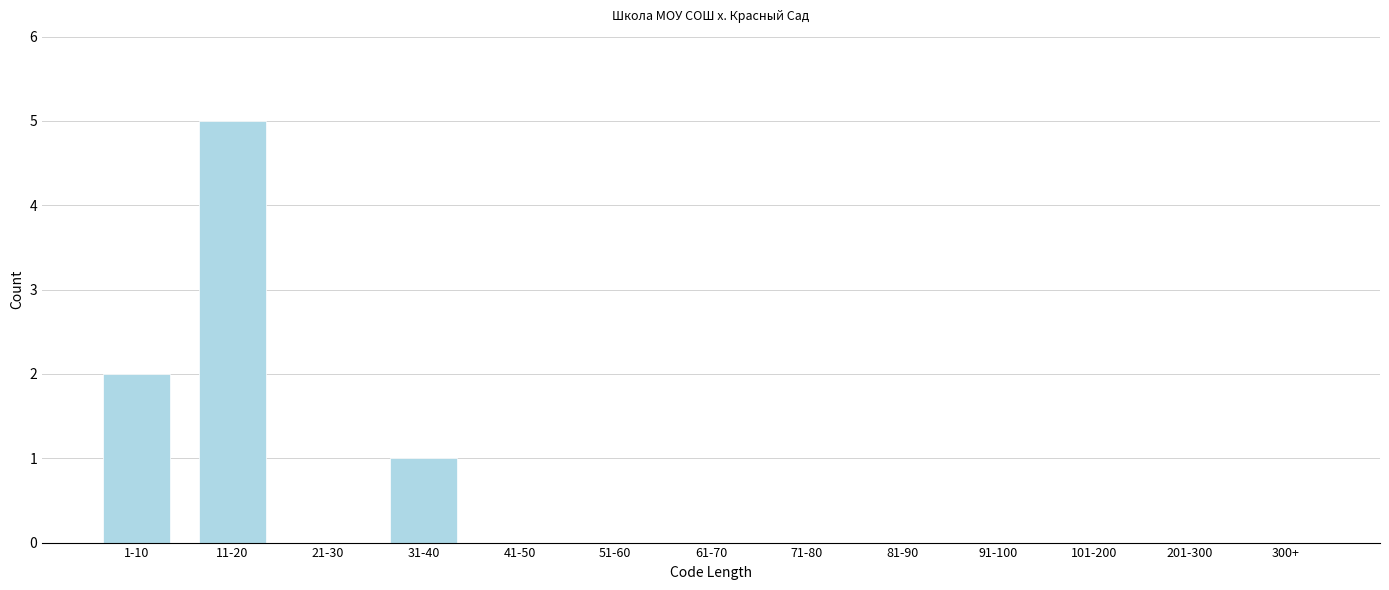

Reading right to left, transcribe all the data shown in this chart.

300+=0	201-300=0	101-200=0	91-100=0	81-90=0	71-80=0	61-70=0	51-60=0	41-50=0	31-40=1	21-30=0	11-20=5	1-10=2